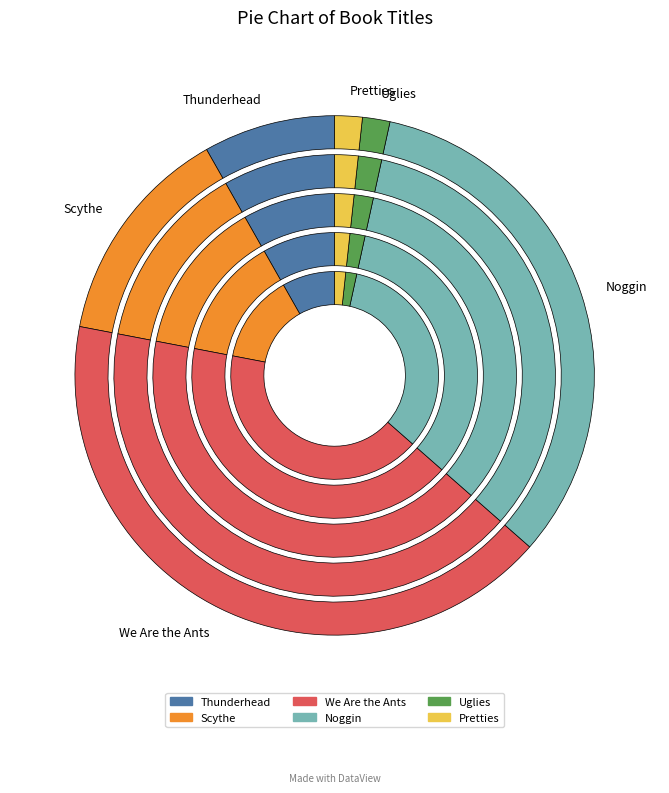

Is Scythe the majority of the pie?

No